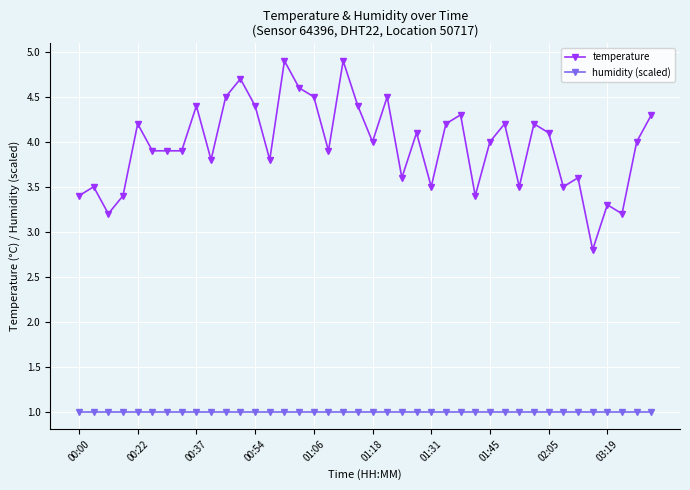

True or false: humidity (scaled) and temperature intersect in this chart.

False